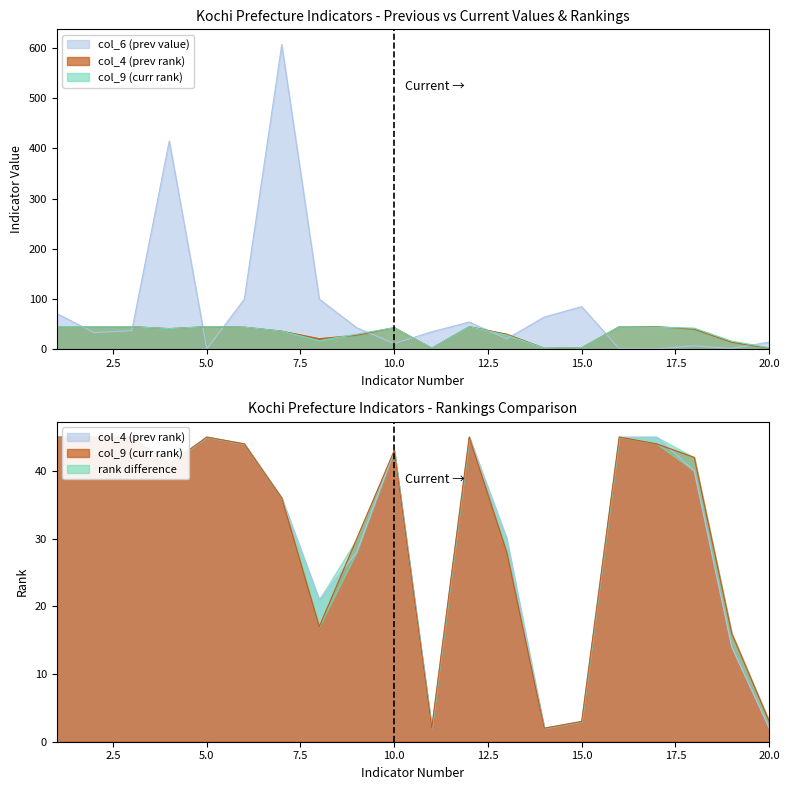

How many interior local valleys does the col_4 (prev rank) series have?

4